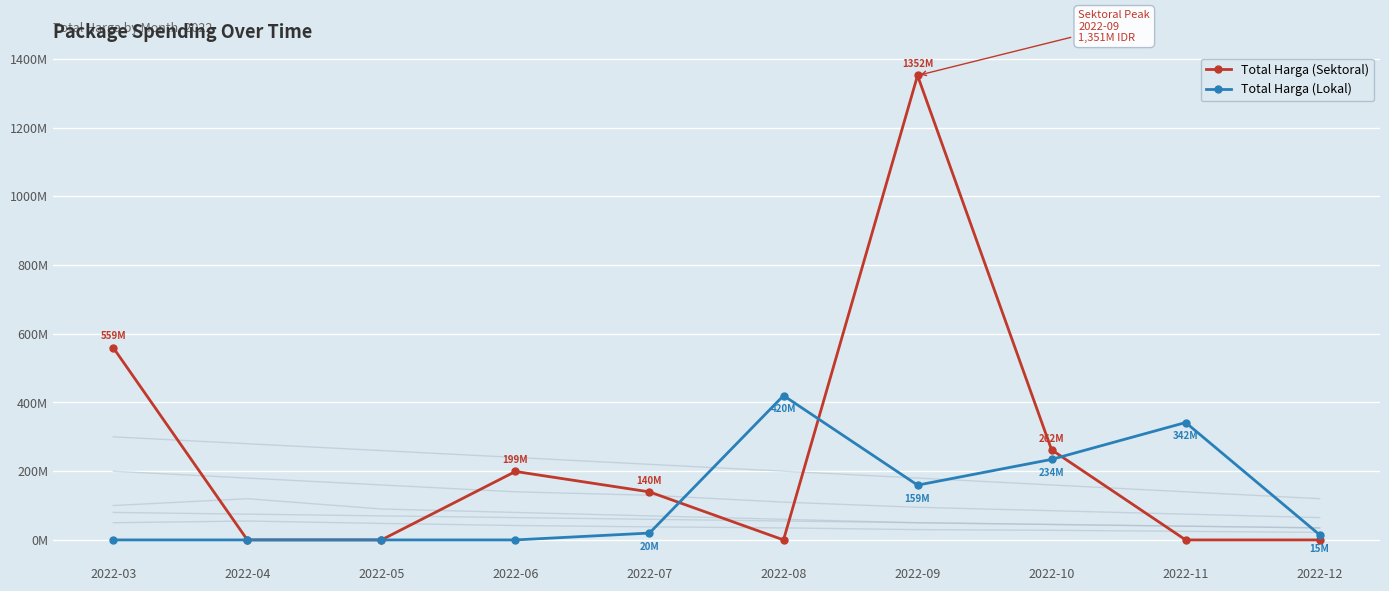

How many values in the Total Harga (Lokal) series are below 19950000?

5